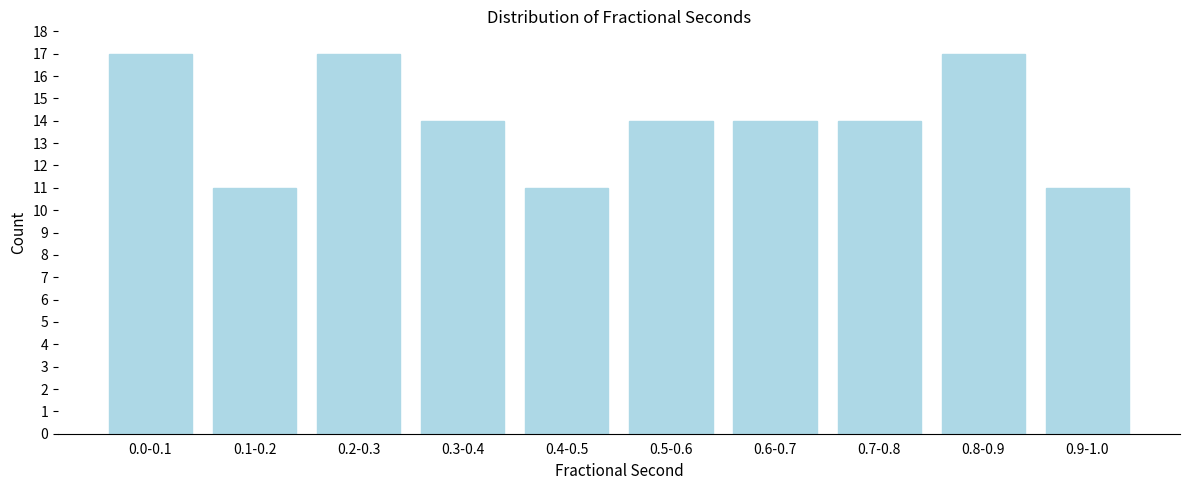

Reading left to right, list all the values displayed in this chart.

17	11	17	14	11	14	14	14	17	11